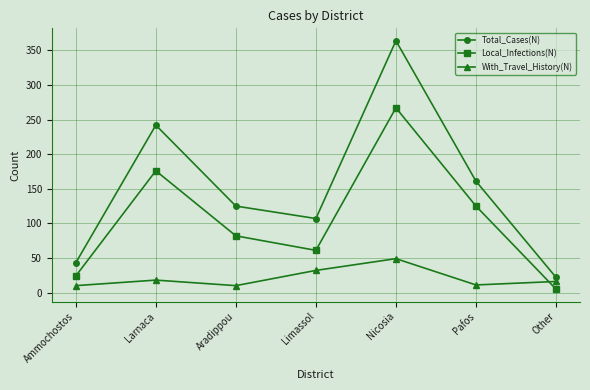

Does the chart display data point markers on the line(s)?

Yes